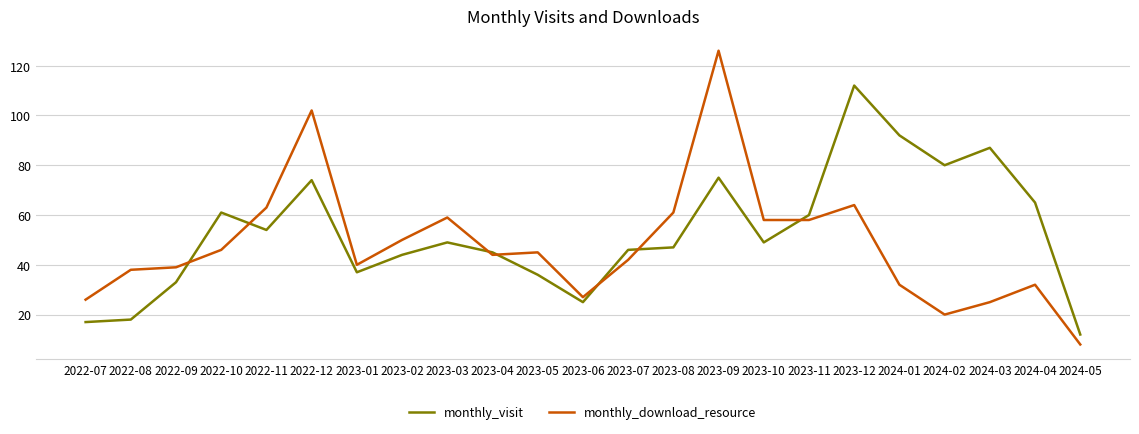

What is the difference between the maximum and minimum values in the monthly_download_resource series?

118